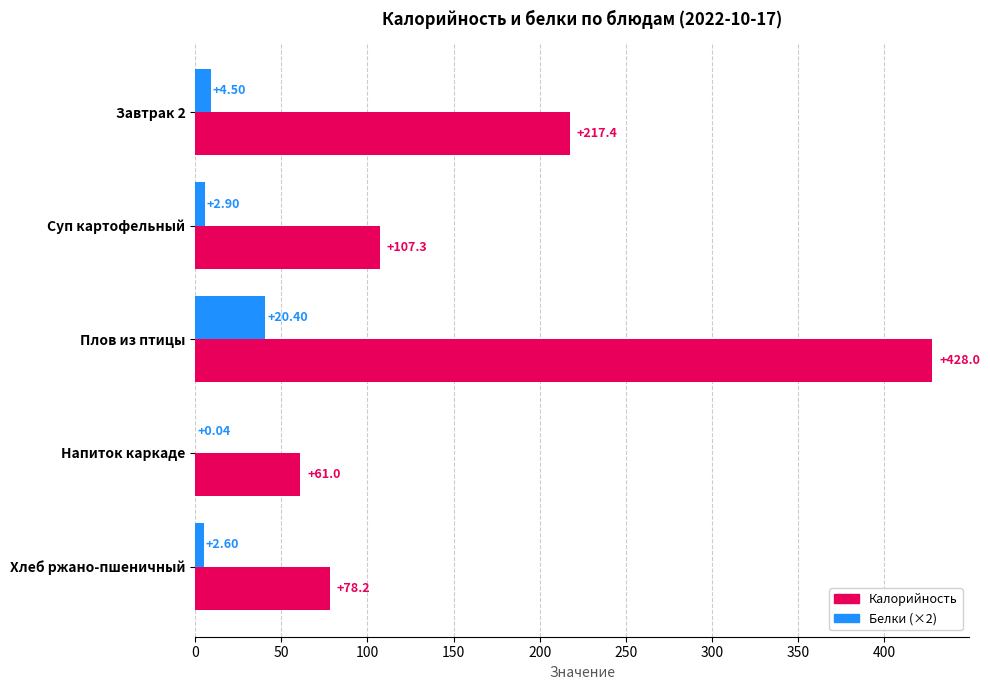

How many distinct data groups are displayed?

2